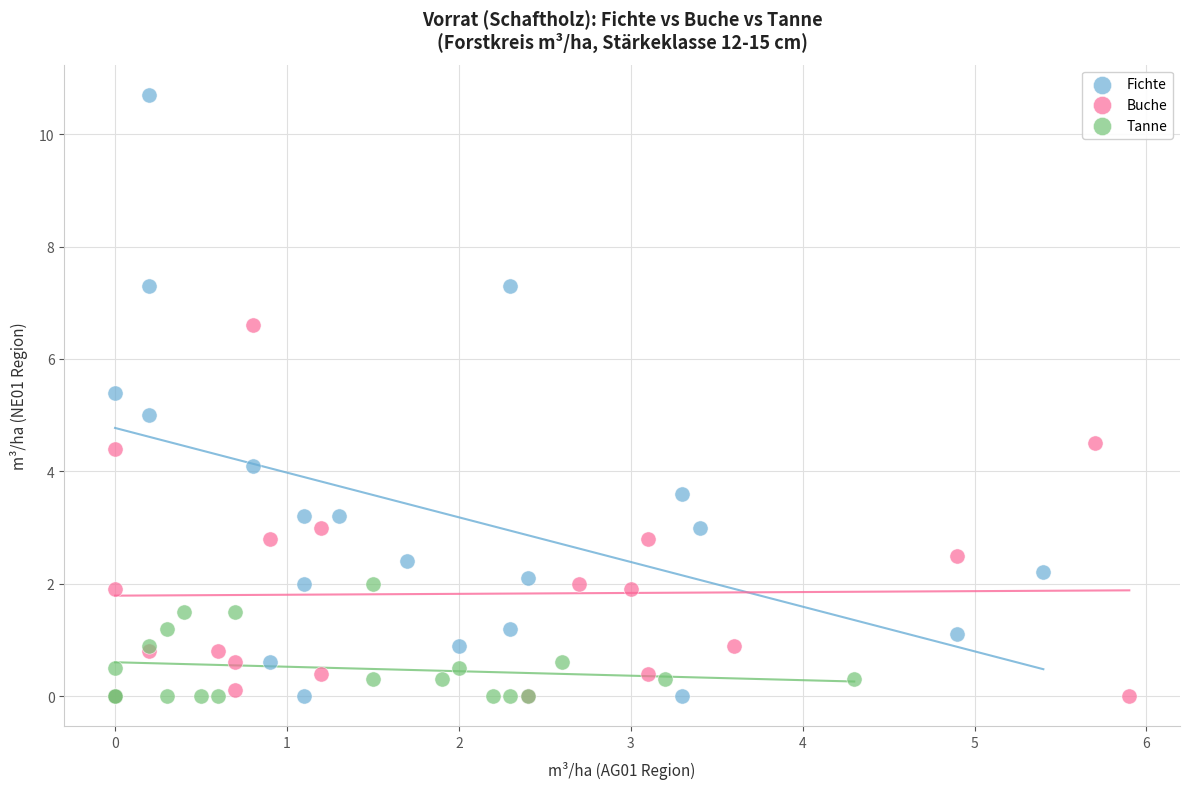

What are all the series names shown in the legend?

Fichte, Buche, Tanne